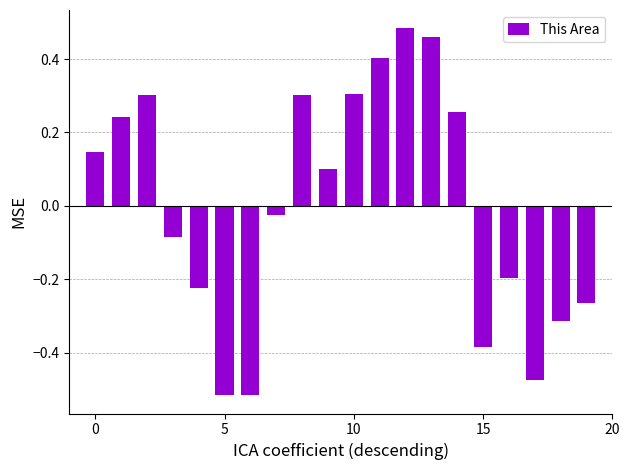

Are the bars grouped side by side (vs. stacked)?

No